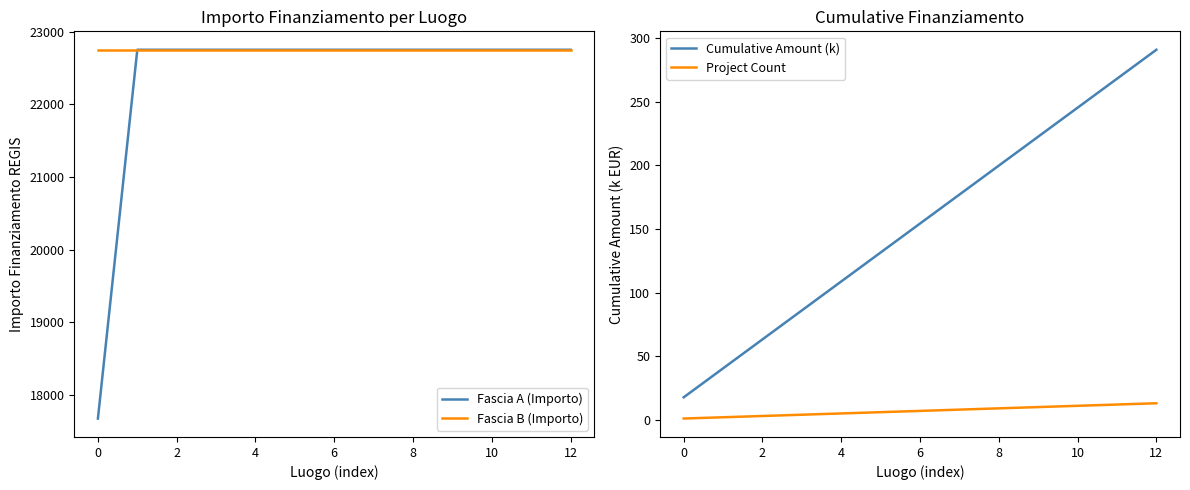

Which series has the widest spread of values?

Fascia A (Importo)